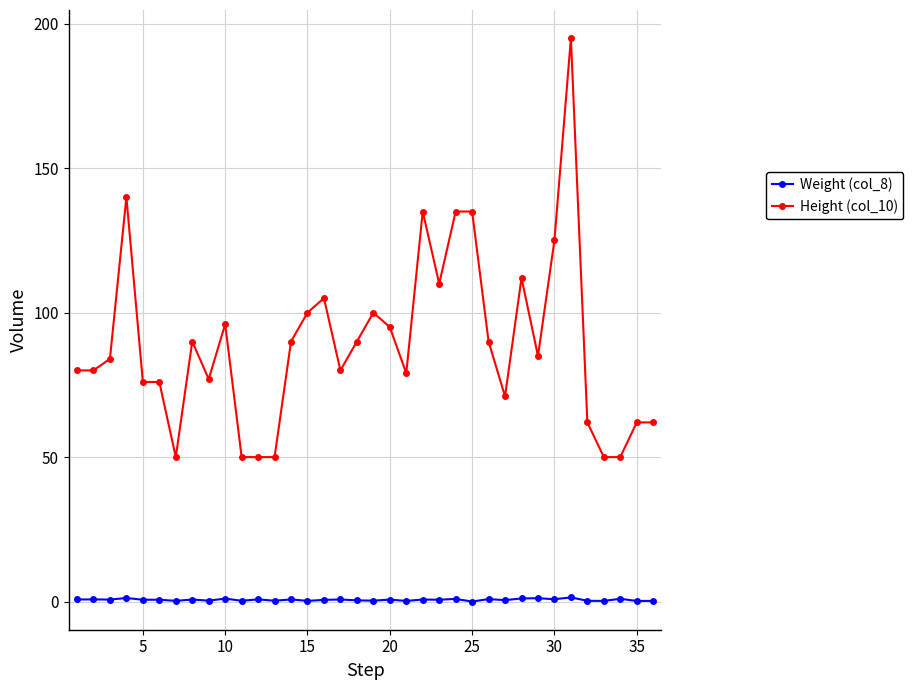

What is the minimum value for Height (col_10)?

50.0